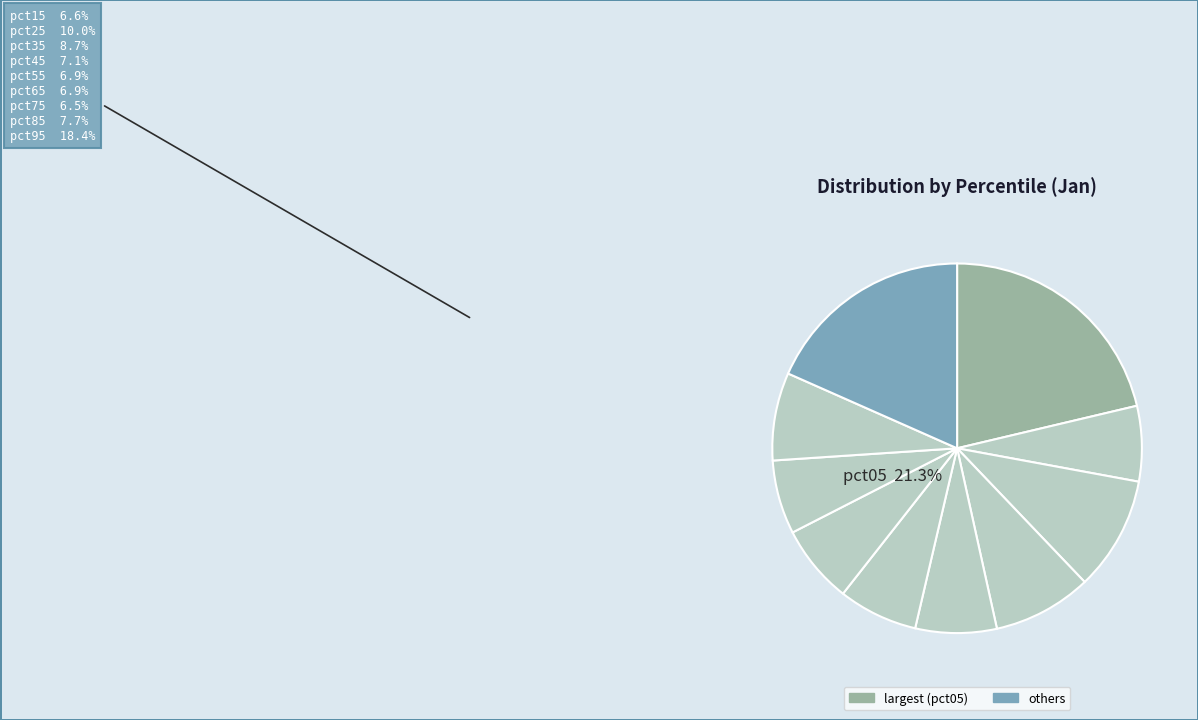

To the nearest percent, what is the difference between the largest and smallest slice percentages?

15%